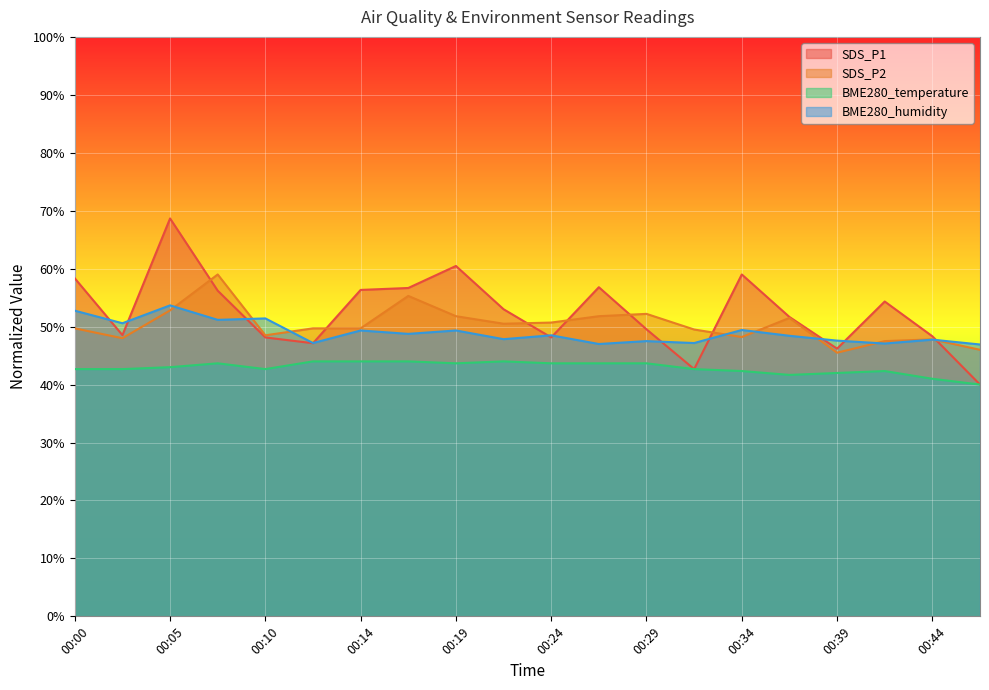

At 00:46, list the series in order from smallest to largest.

BME280_temperature, SDS_P1, SDS_P2, BME280_humidity